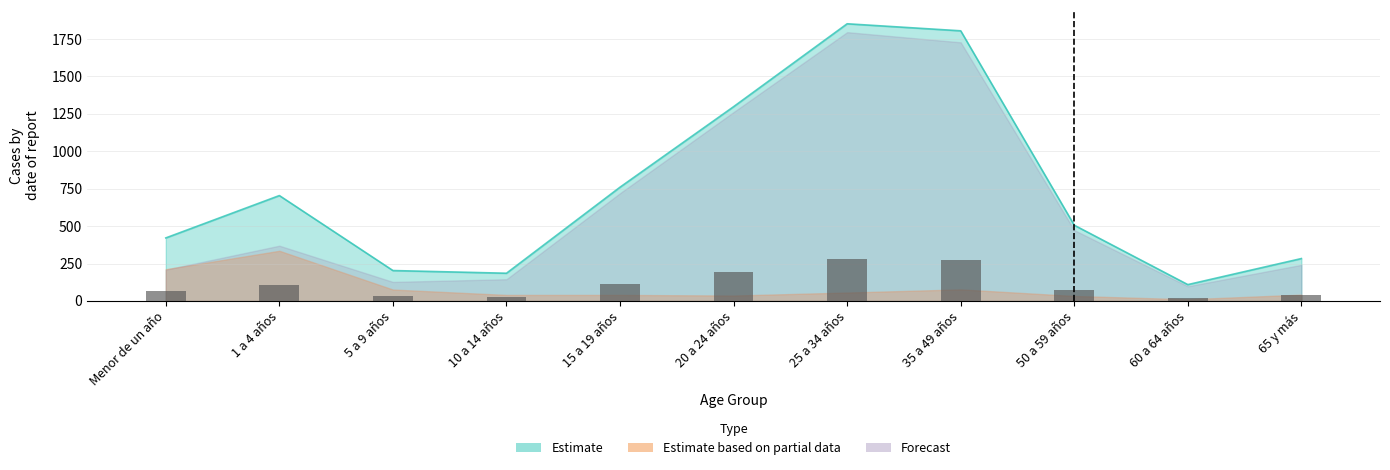

Between 5 a 9 años and 65 y más, which is larger?

65 y más